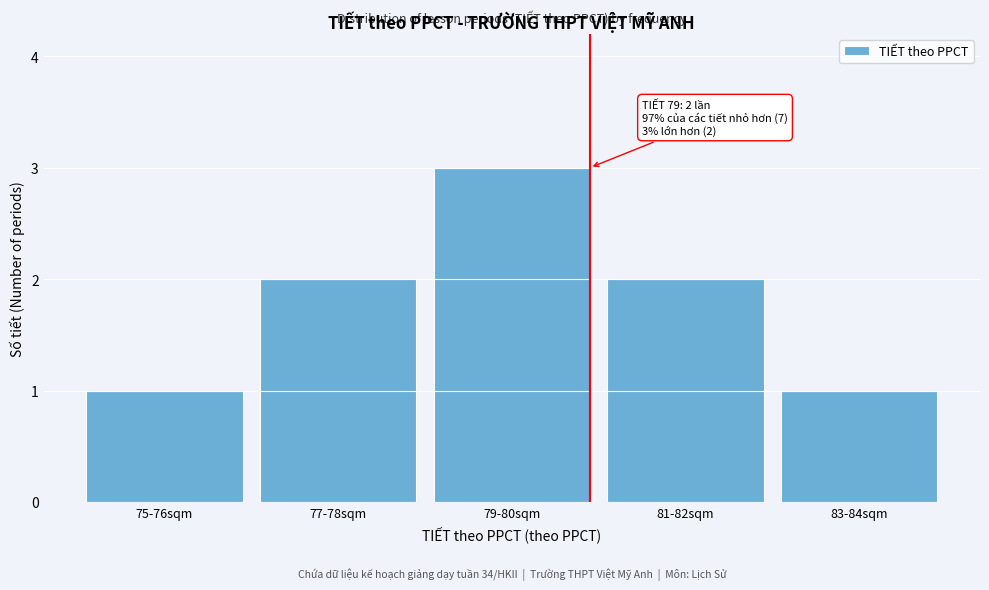

Reading left to right, extract all data points from this chart.

75-76sqm=1	77-78sqm=2	79-80sqm=3	81-82sqm=2	83-84sqm=1